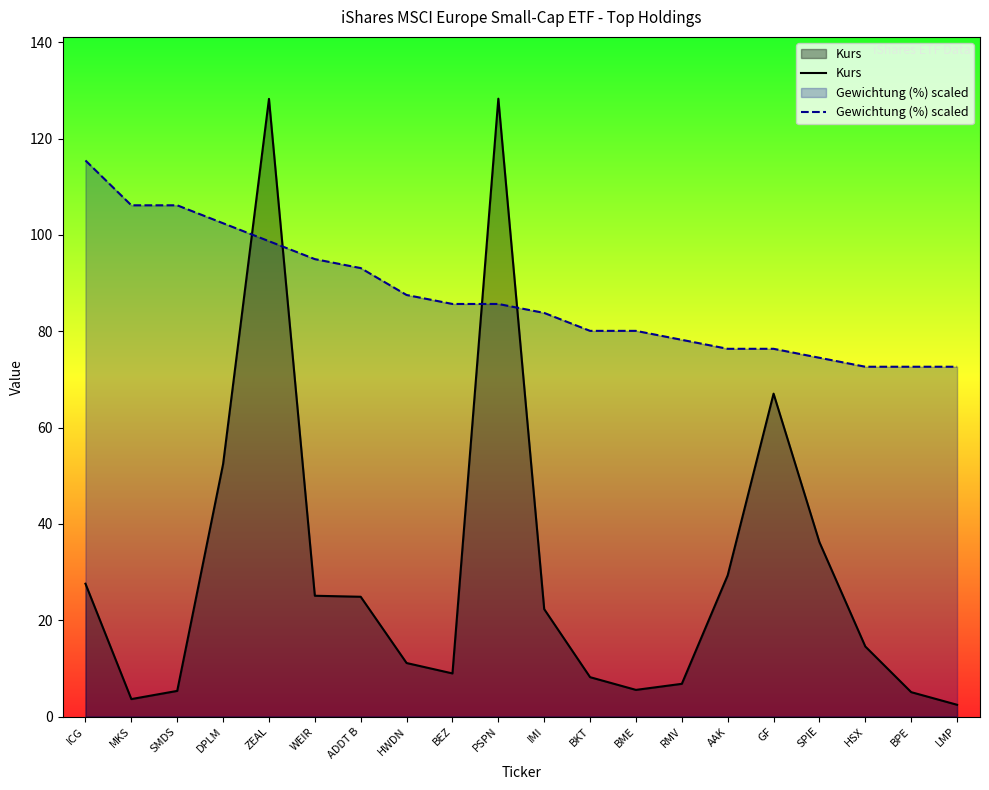

What is the spread (max minus min) of values at WEIR?

69.9